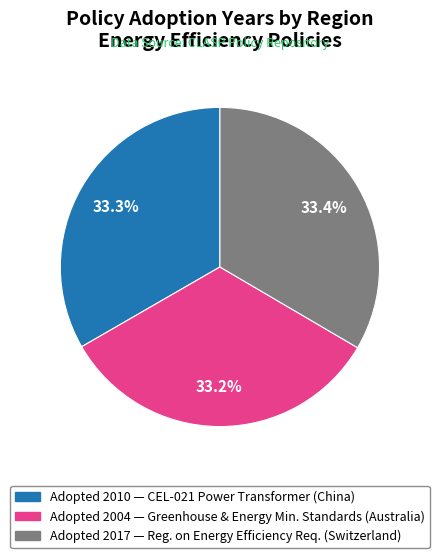

Is there any slice that represents more than half of the pie?

No